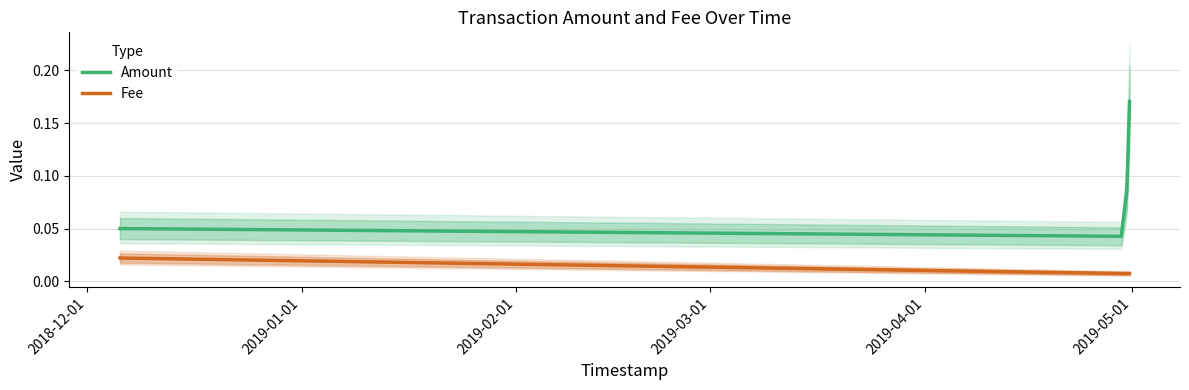

How many lines are shown in the chart?

2